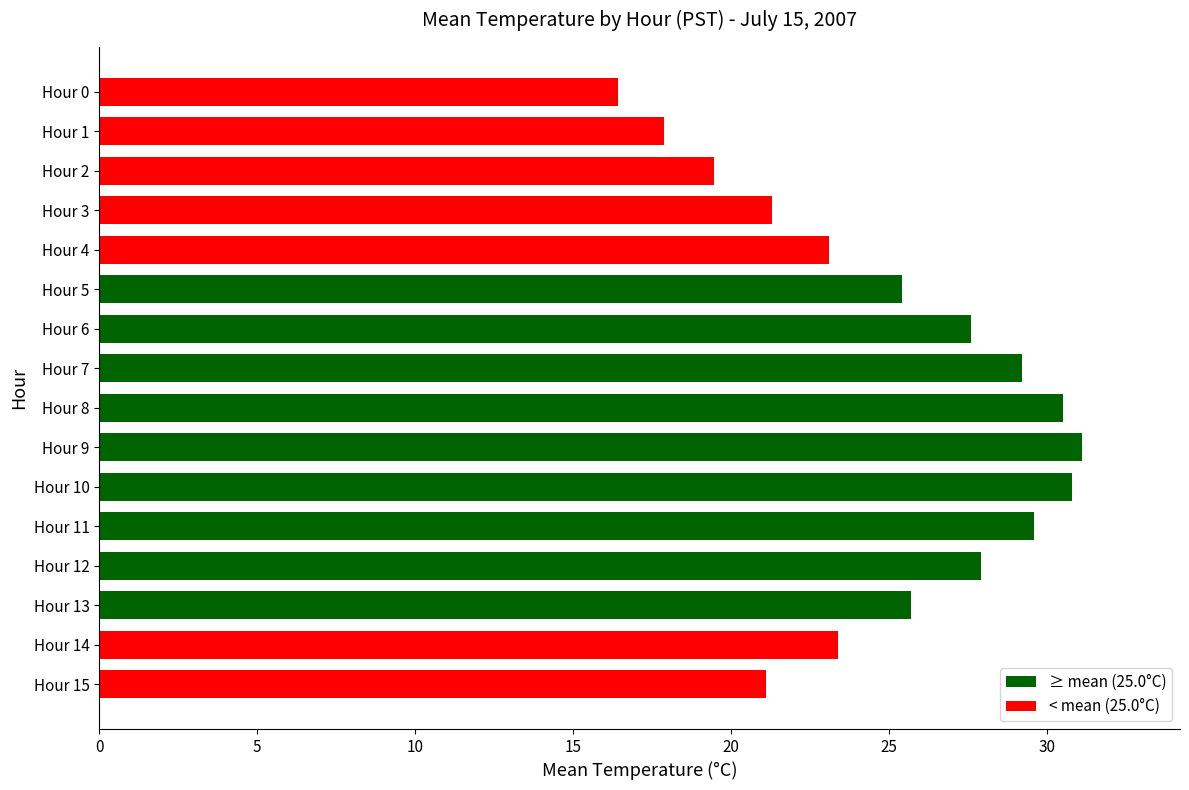

What is the value of the 12th bar from the top?

29.6